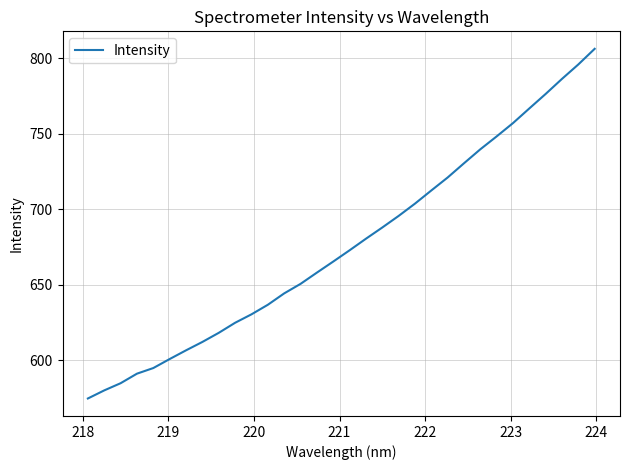

What is the difference between the maximum and second lowest values?

226.3